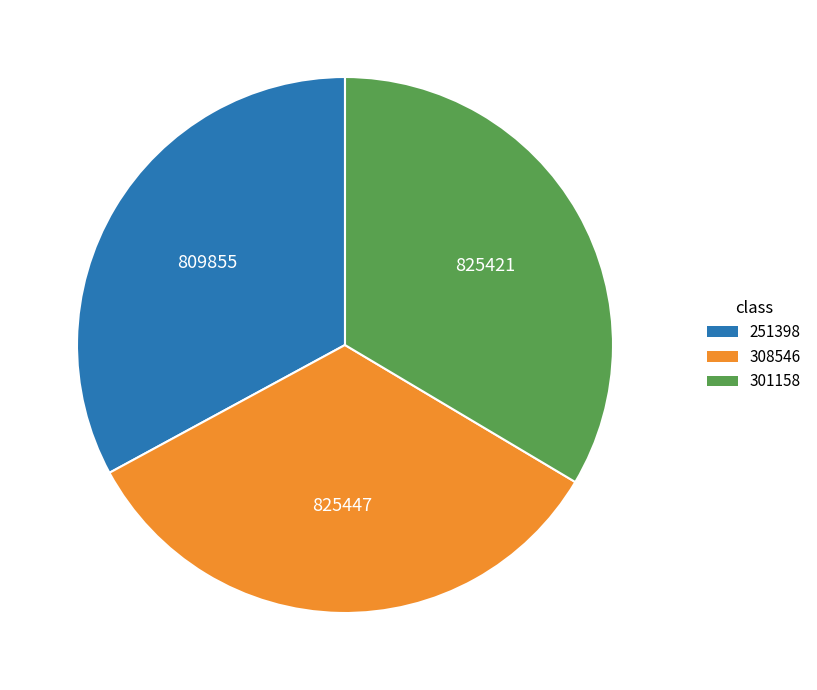

Is there any slice that represents more than half of the pie?

No